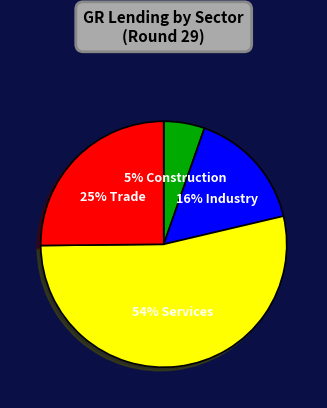

To the nearest percent, what is the average slice percentage?

25%